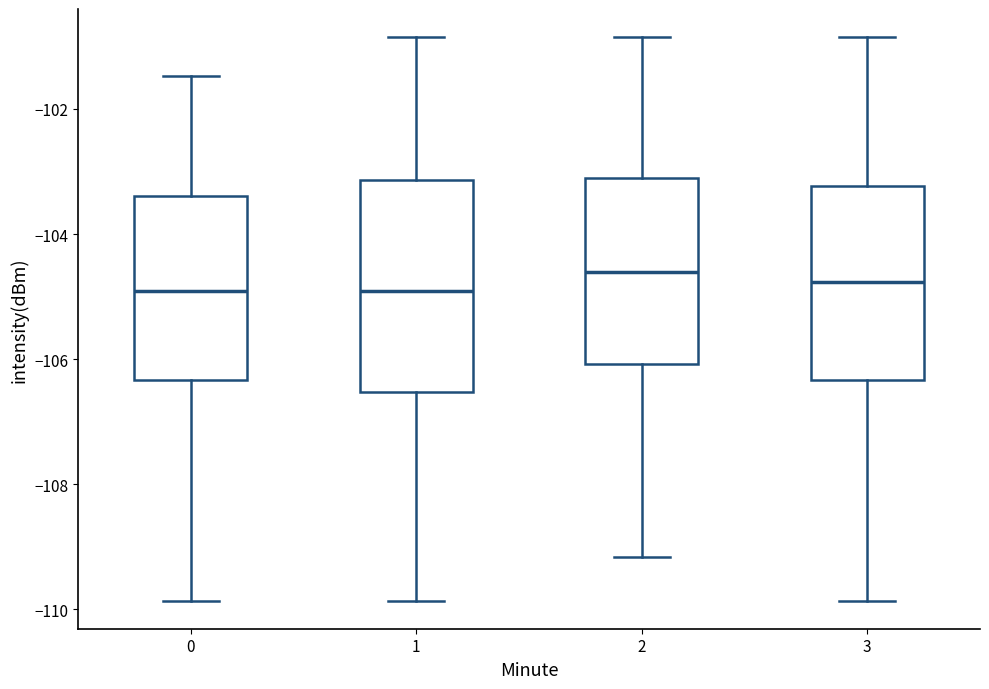

Where does the lower whisker of the box at x = 2 end on the y-axis? The values are not printed on the chart, so give them approximately, as read against the axis.

-109.2